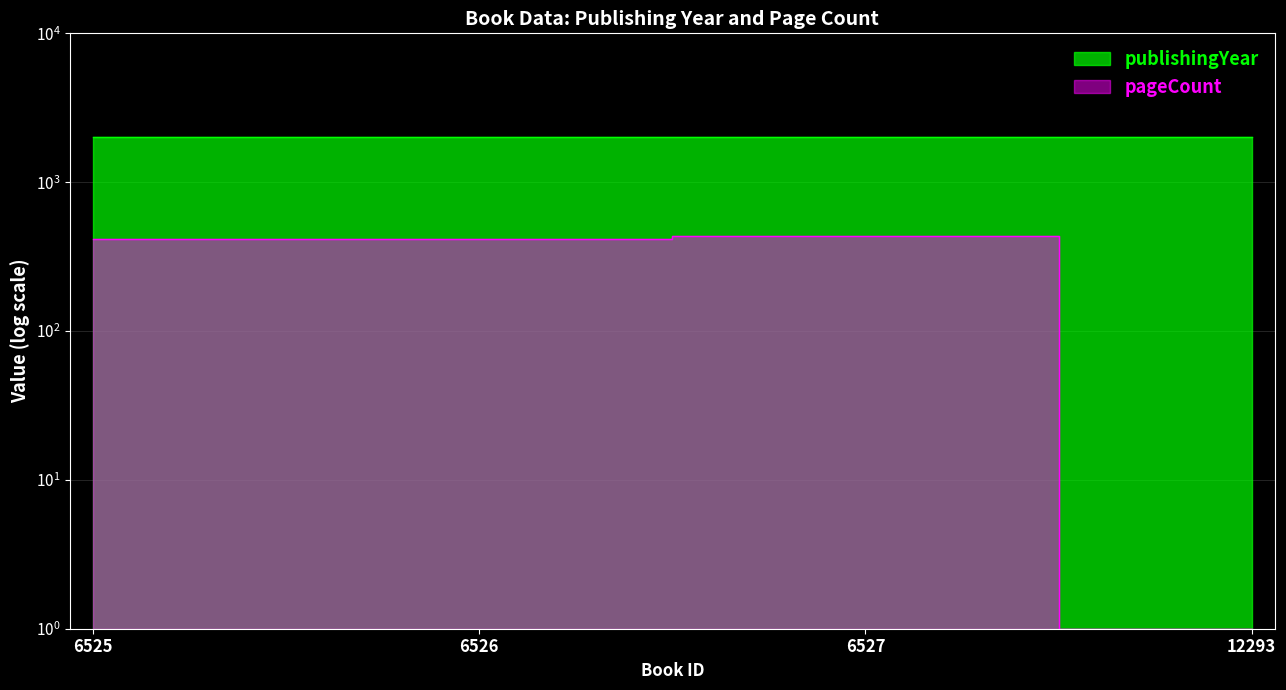

At how many categories does at least one series exceed 118?

4